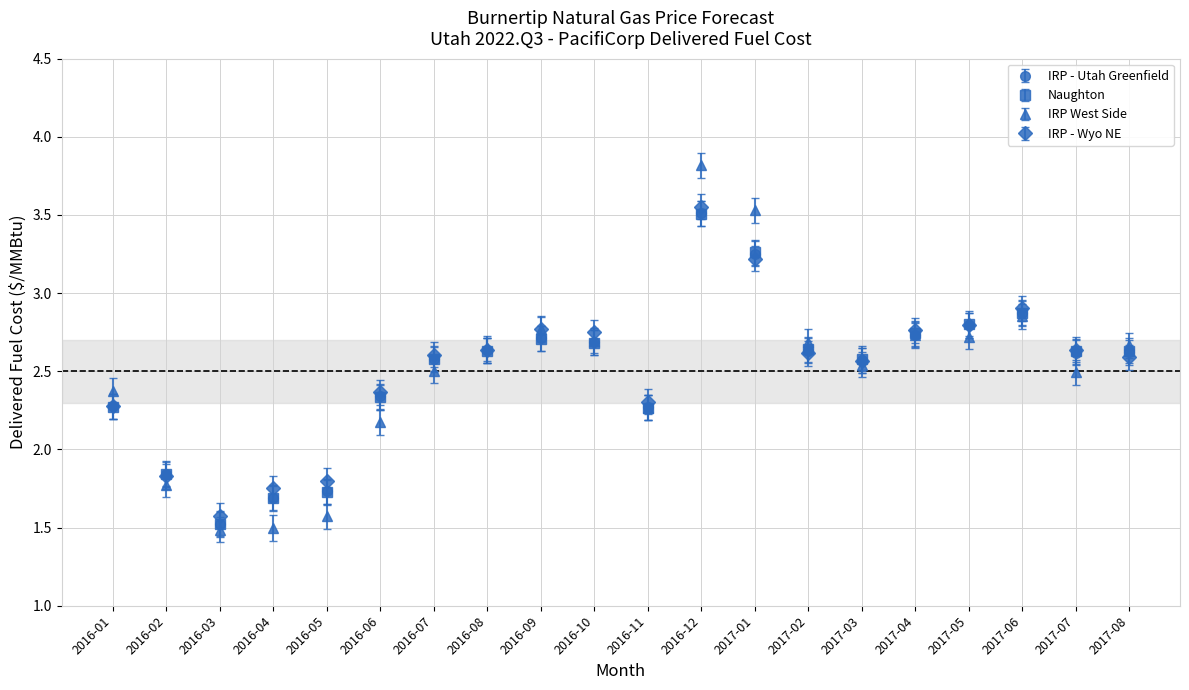

What are all the series names shown in the legend?

IRP - Utah Greenfield, Naughton, IRP West Side, IRP - Wyo NE